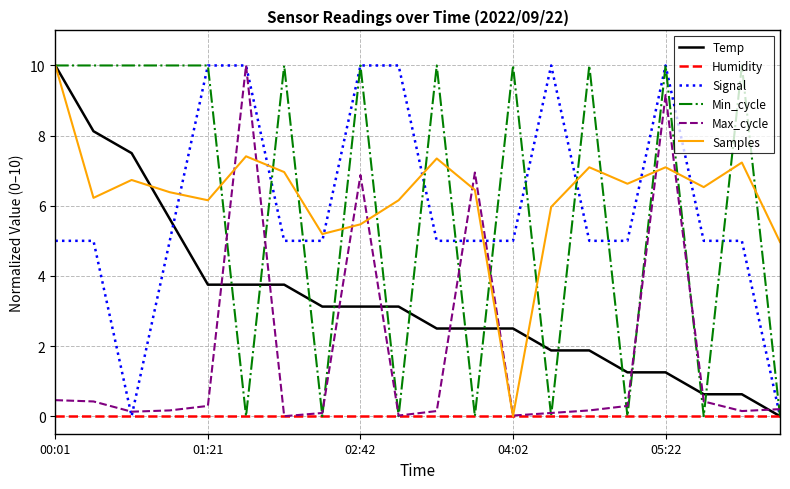

What is the maximum value for Signal?

10.0